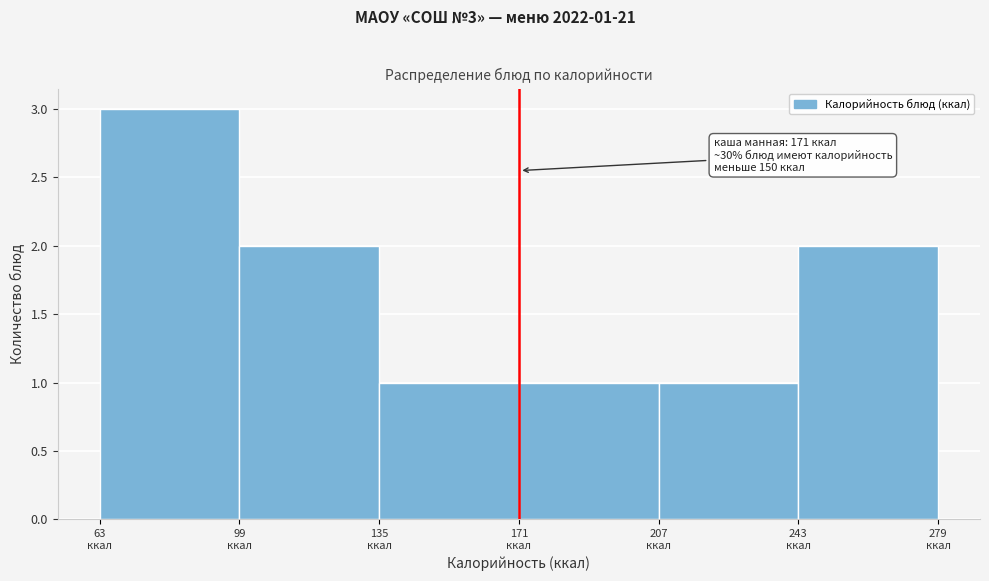

Over which range of the x-axis is the bar tallest?

63 to 99